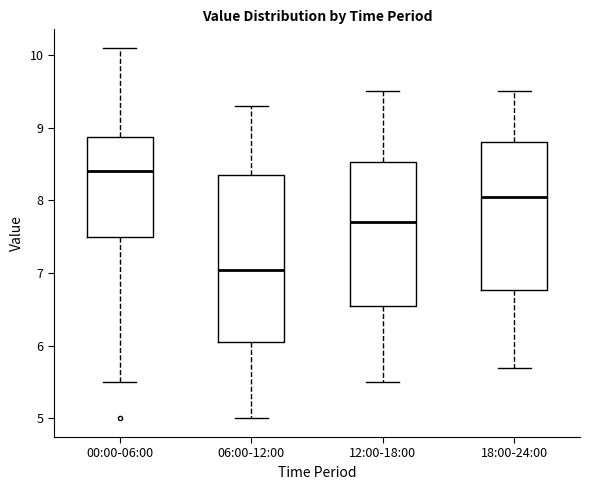

Which box has the lowest median line?

06:00-12:00